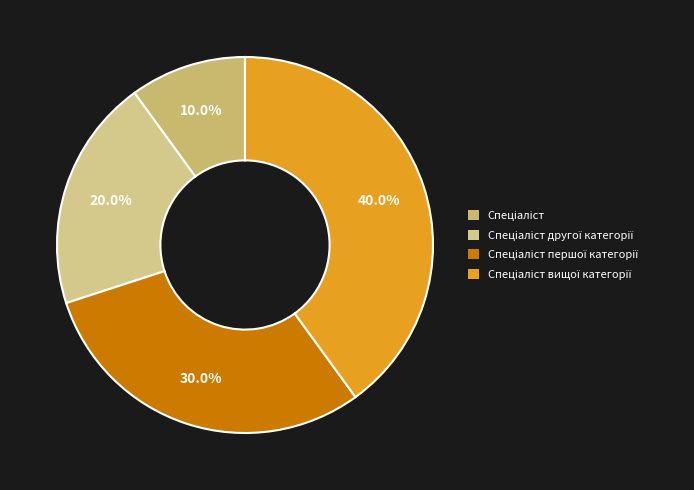

To the nearest percent, what is the average slice percentage?

25%